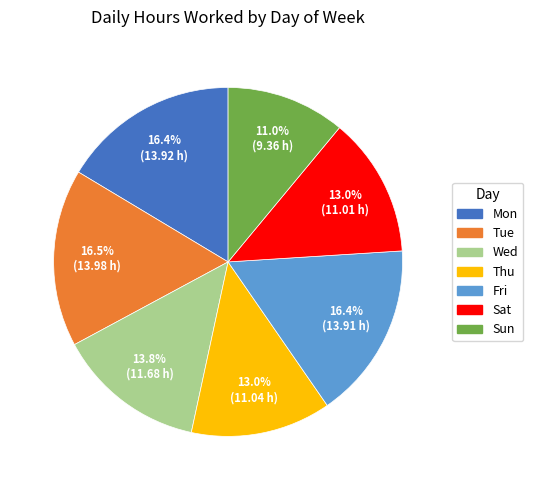

To the nearest percent, what portion does Fri represent?

16%